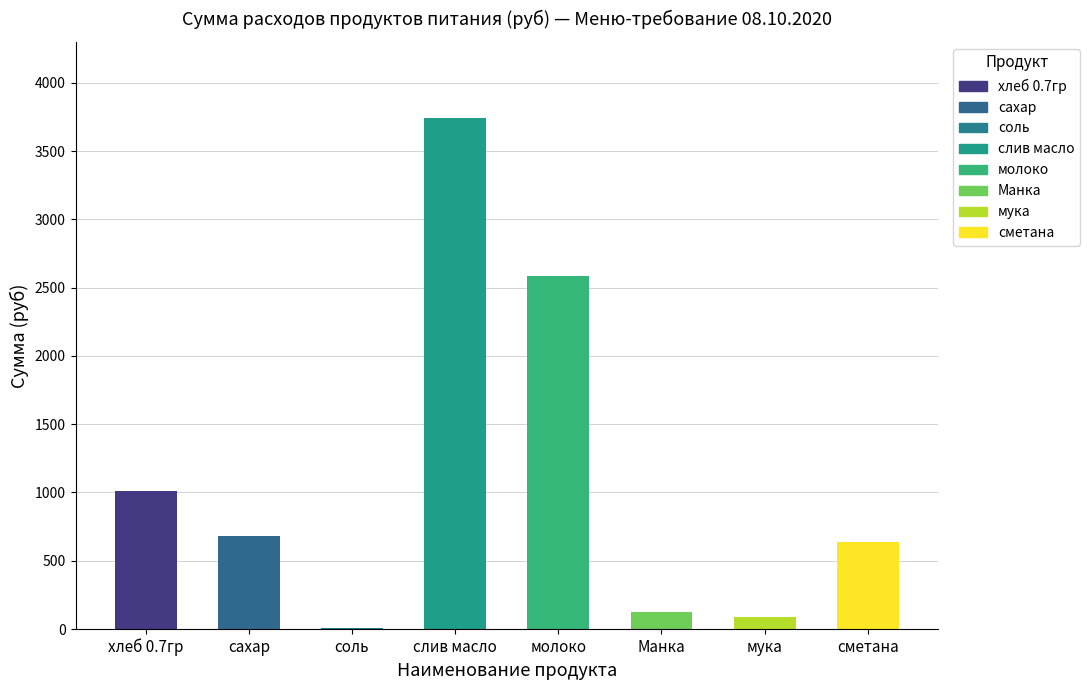

What is the difference between the maximum and minimum values?

3735.1